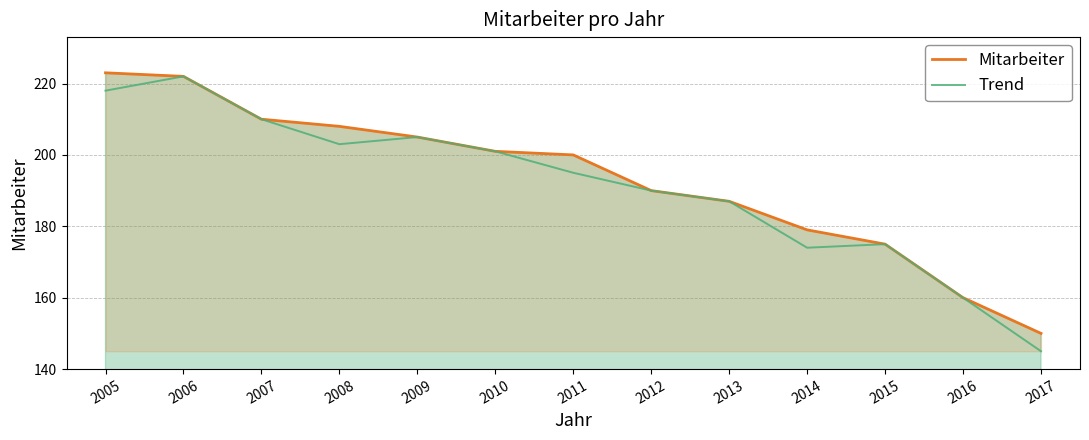

Reading right to left, list all the values displayed in this chart.

Mitarbeiter: 150	160	175	179	187	190	200	201	205	208	210	222	223
Trend: 145	160	175	174	187	190	195	201	205	203	210	222	218